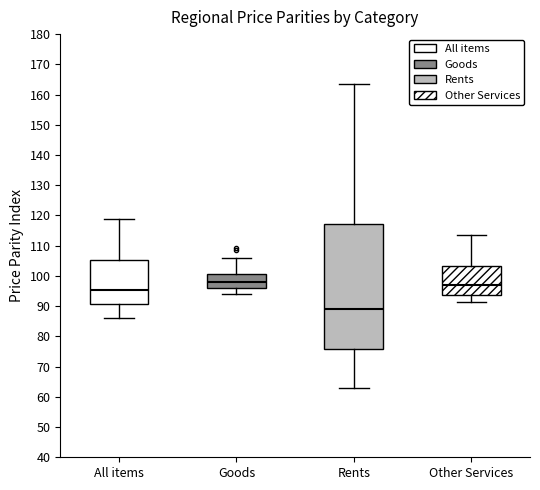

Which box is the tallest, from its lower edge to its upper edge?

Rents